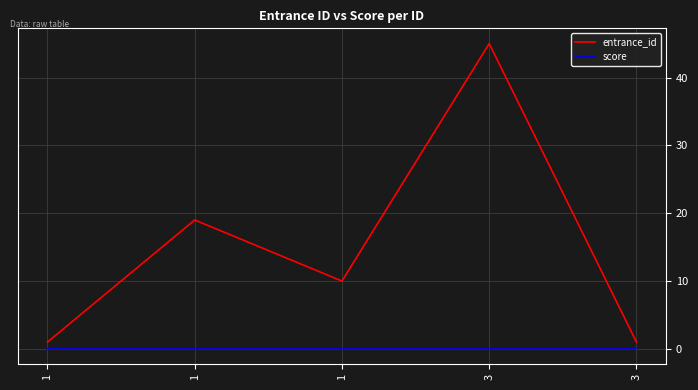

Which has a higher value, 1 or 1?

1